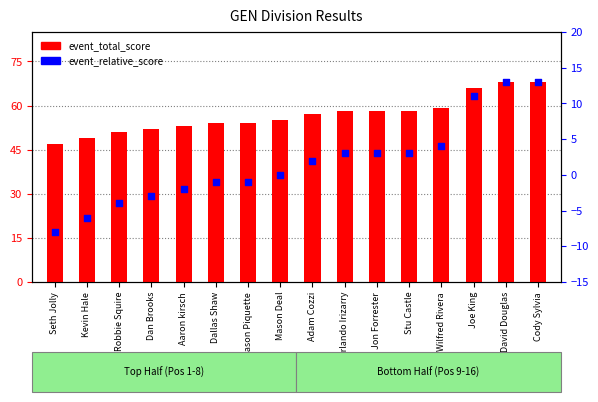

Which series has the largest Y range (max minus min)?

event_total_score